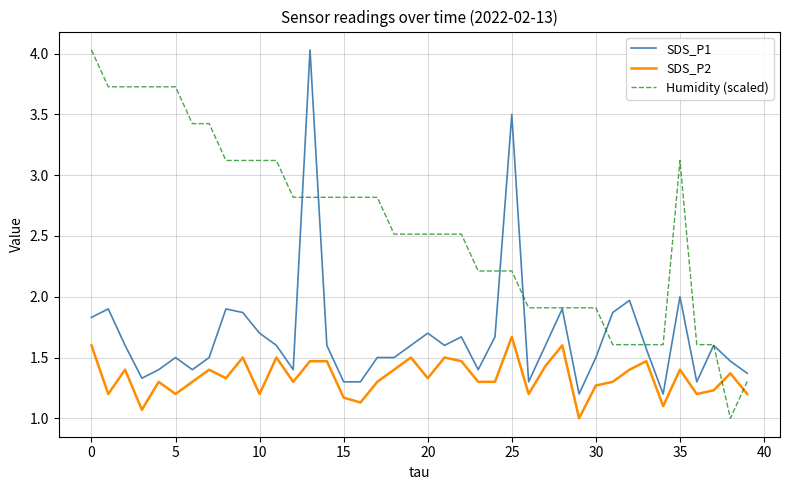

True or false: SDS_P2 and Humidity (scaled) intersect in this chart.

True